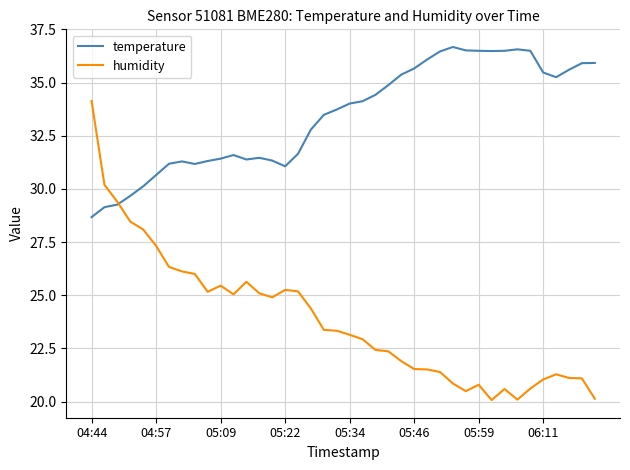

Which series has the largest total across all categories?

temperature